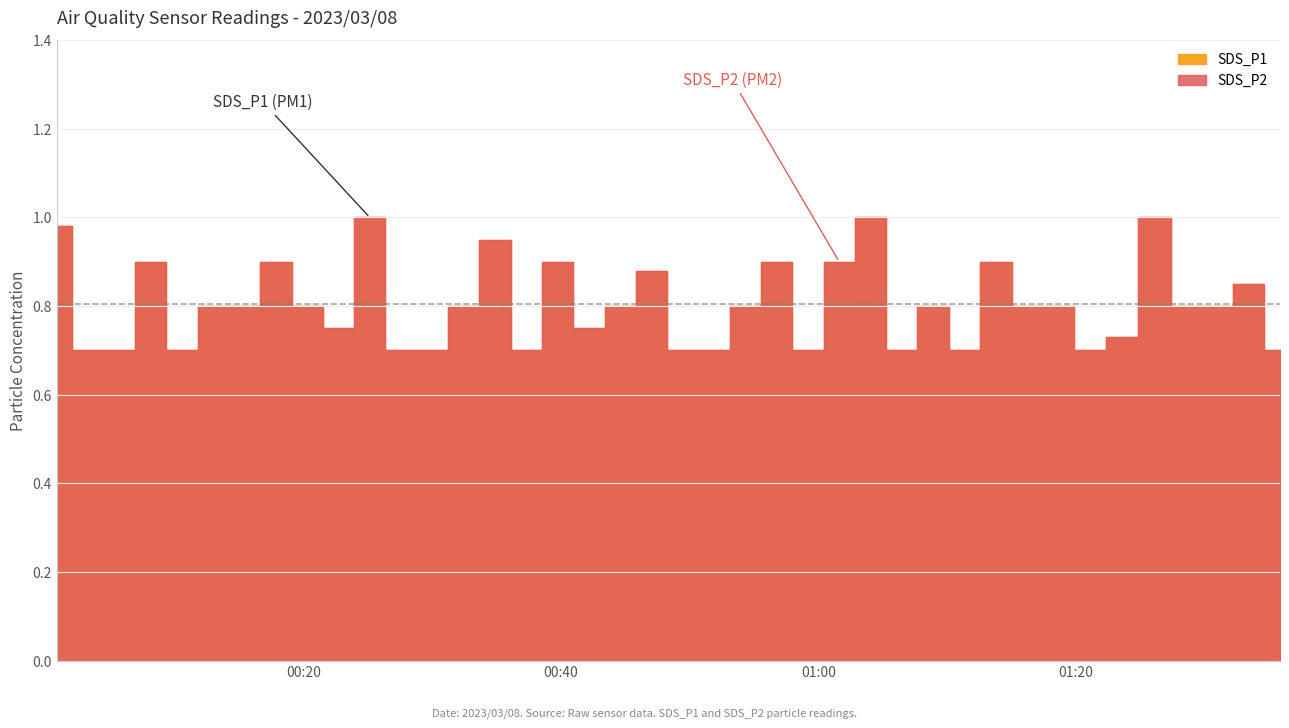

At 2023/03/08 00:44:36, list the series in order from largest to smallest.

SDS_P1, SDS_P2